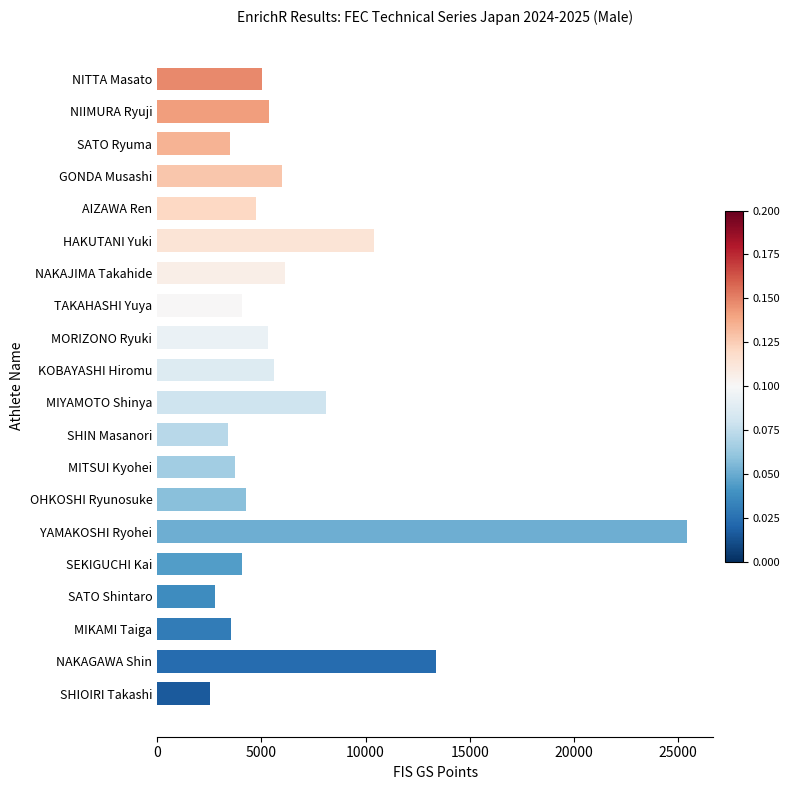

What is the average value?

6371